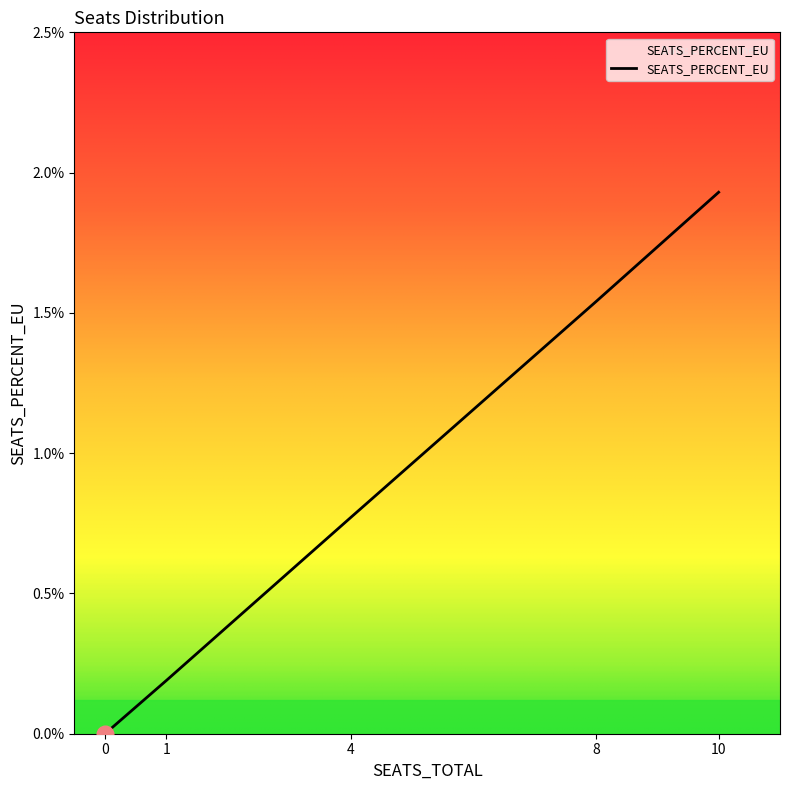

What is the greatest value displayed?

1.9